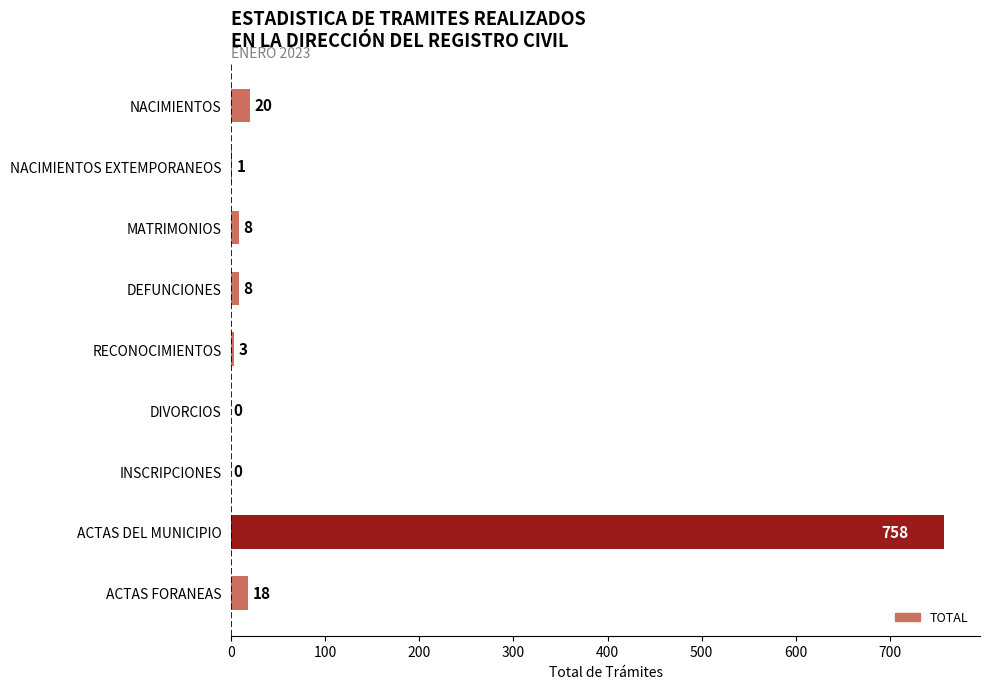

Is it true that the value at DIVORCIOS is -434?

False